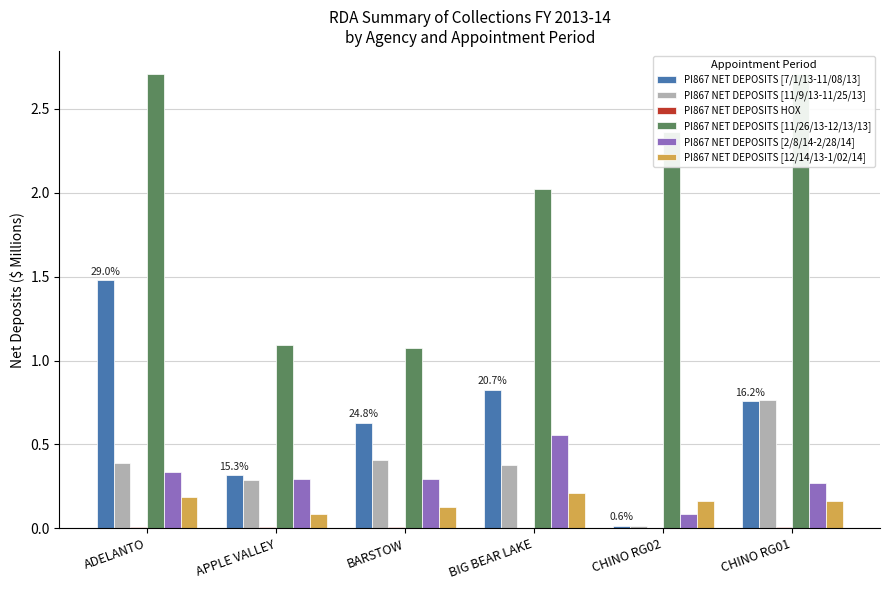

At CHINO RG01, list the series in order from largest to smallest.

PI867 NET DEPOSITS [11/26/13-12/13/13], PI867 NET DEPOSITS [11/9/13-11/25/13], PI867 NET DEPOSITS [7/1/13-11/08/13], PI867 NET DEPOSITS [2/8/14-2/28/14], PI867 NET DEPOSITS [12/14/13-1/02/14], PI867 NET DEPOSITS HOX